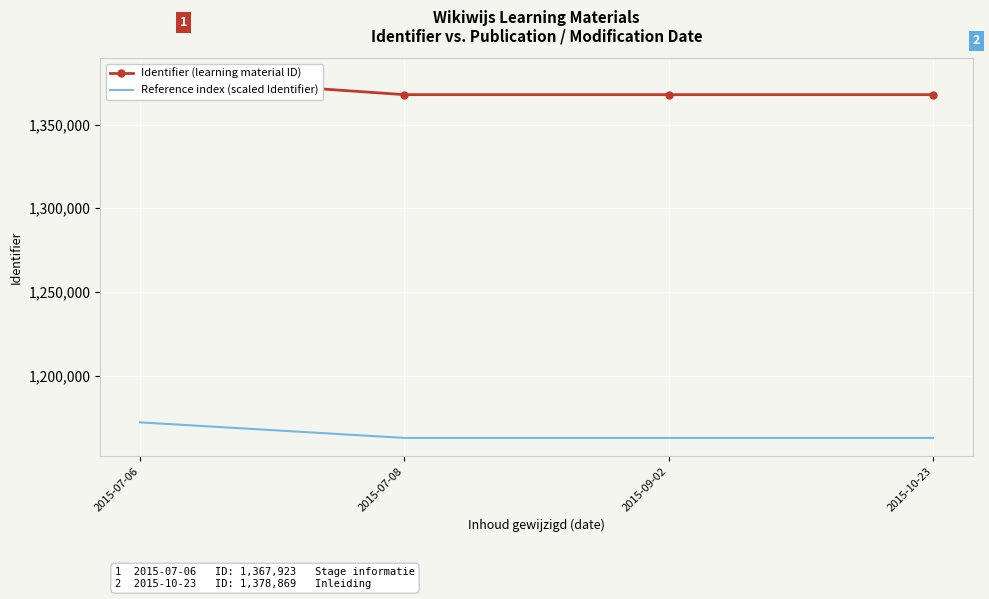

What is the difference between the maximum and minimum values in the Reference index (scaled Identifier) series?

9304.9